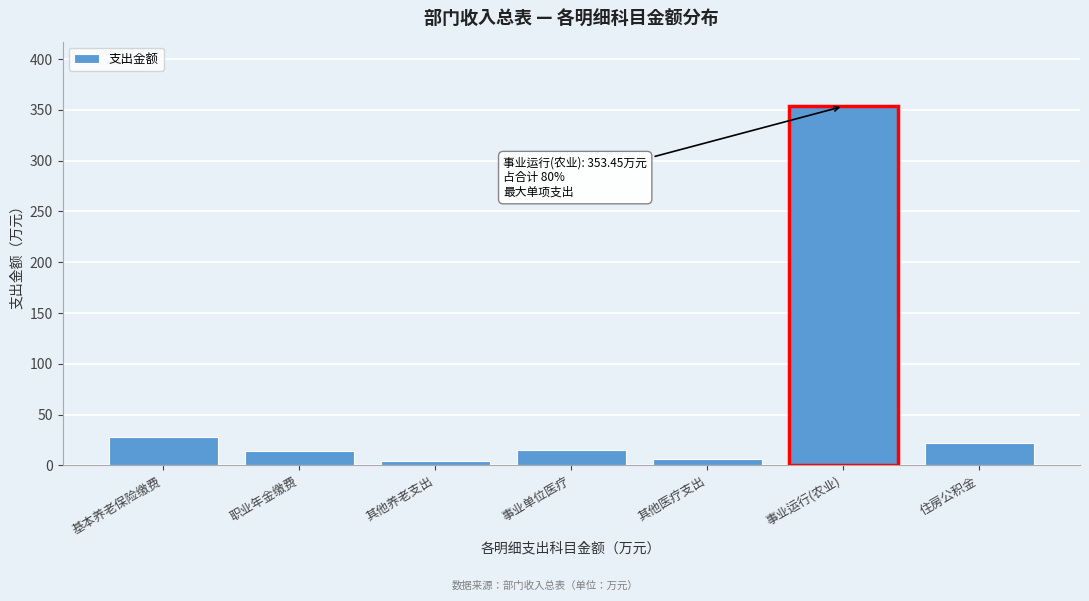

Between 住房公积金 and 其他养老支出, which is larger?

住房公积金